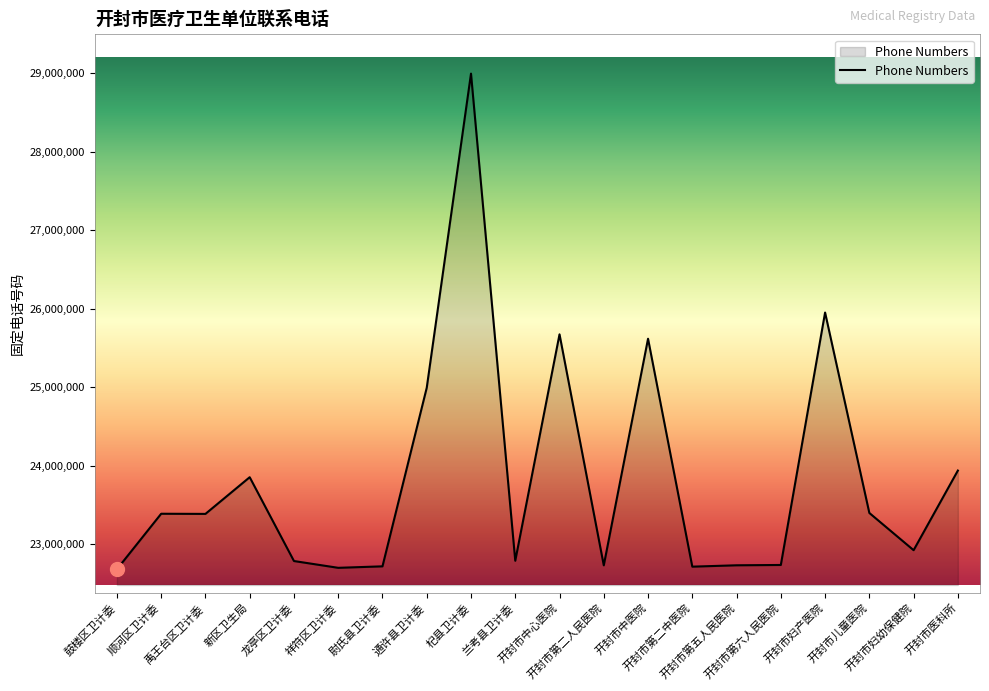

How many series are shown in this chart?

1